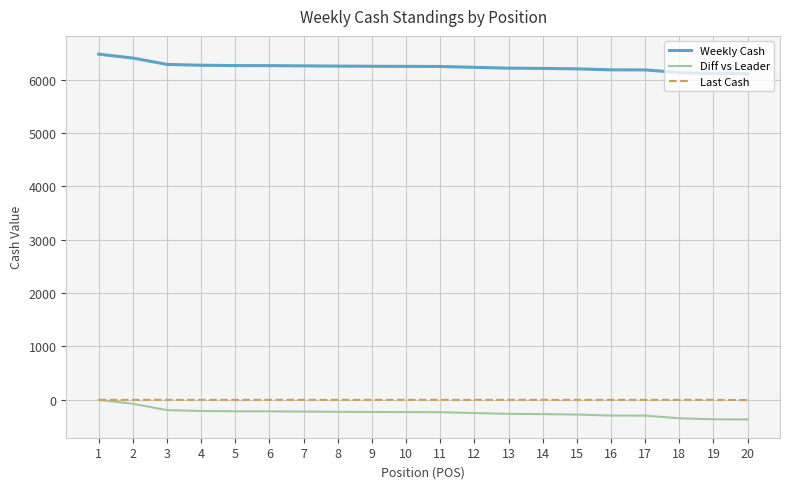

The value of Weekly Cash at 5 is 6262. True or false?

True